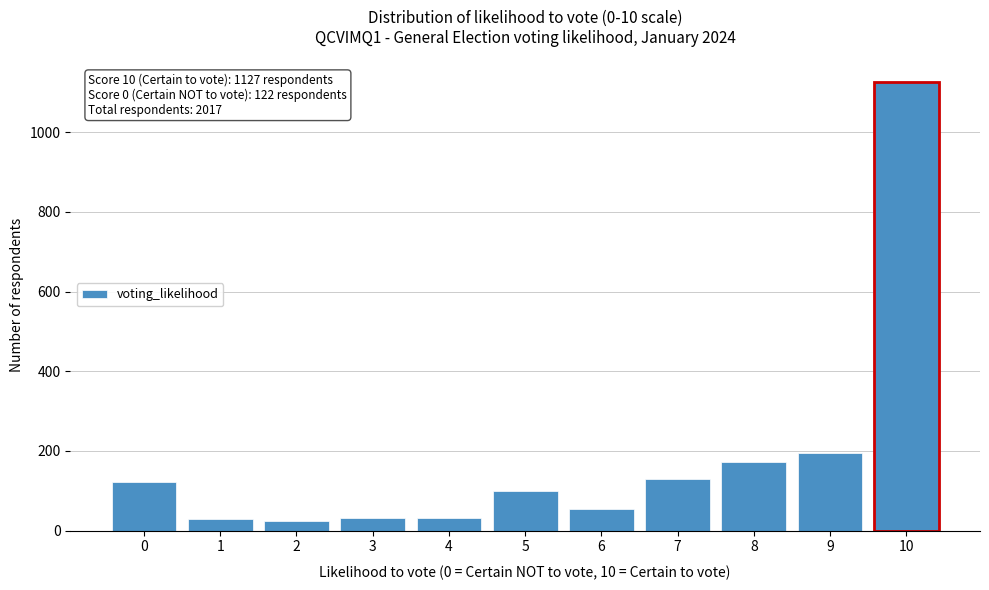

What is the value of the 1st bar from the left?

122